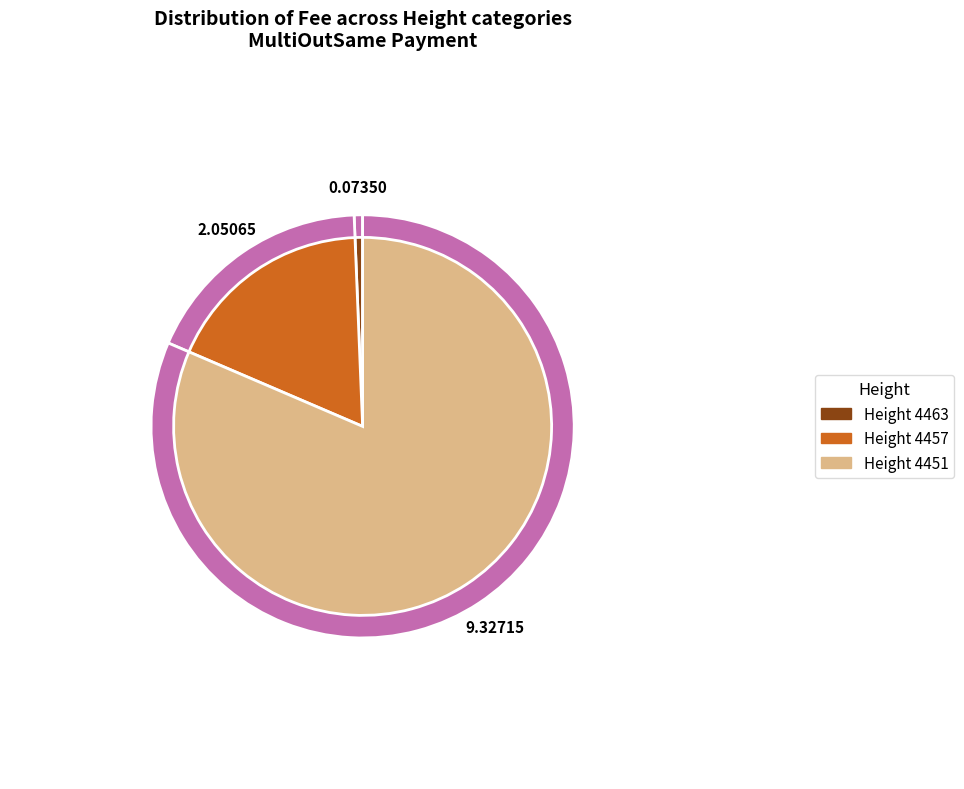

Which category has the smallest portion of the pie?

4463